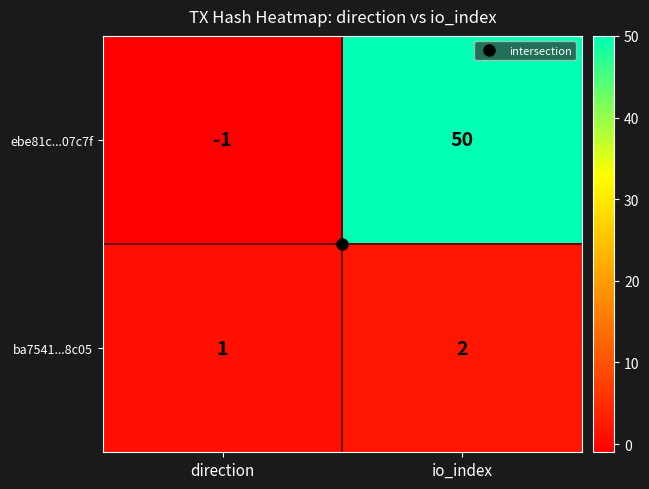

At which category is the sum across all series the highest?

io_index